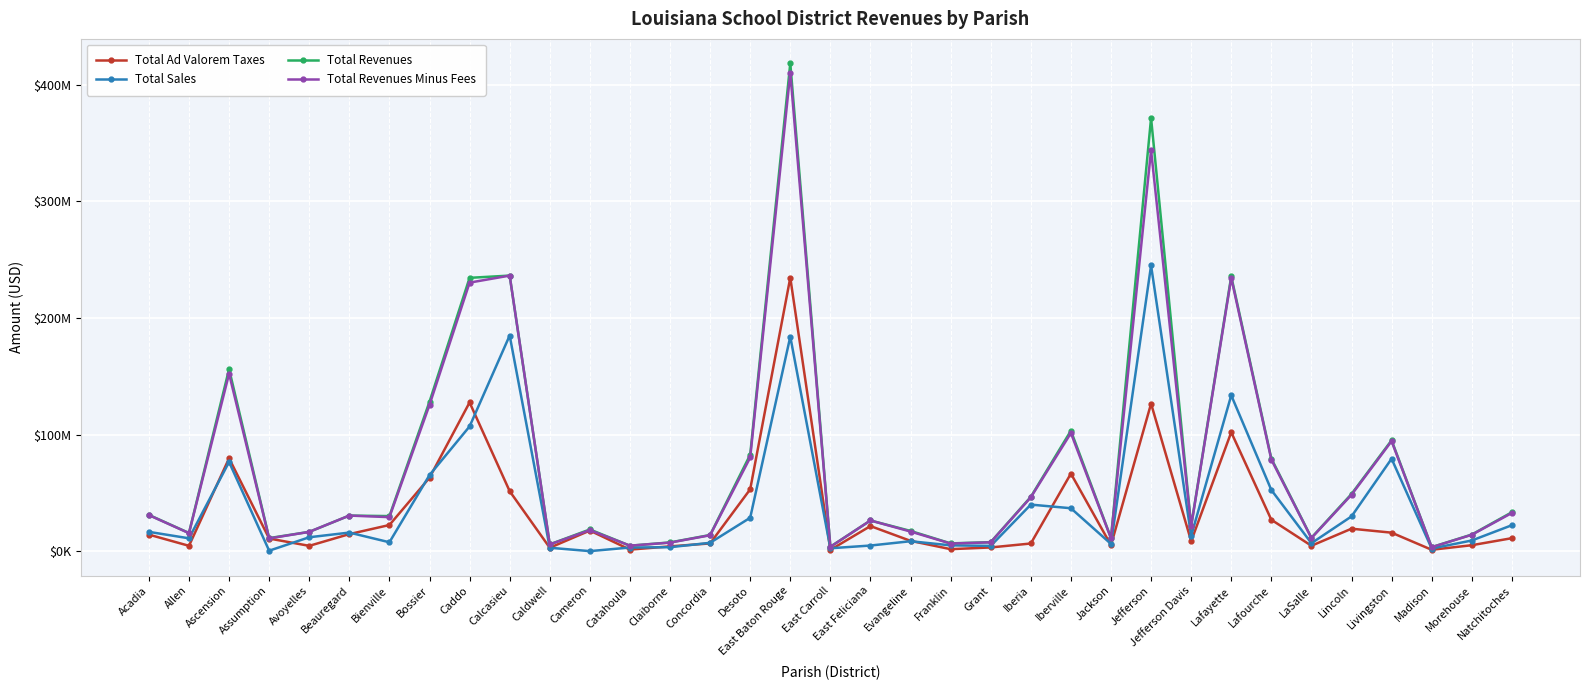

What is the maximum value for Total Ad Valorem Taxes?

234657022